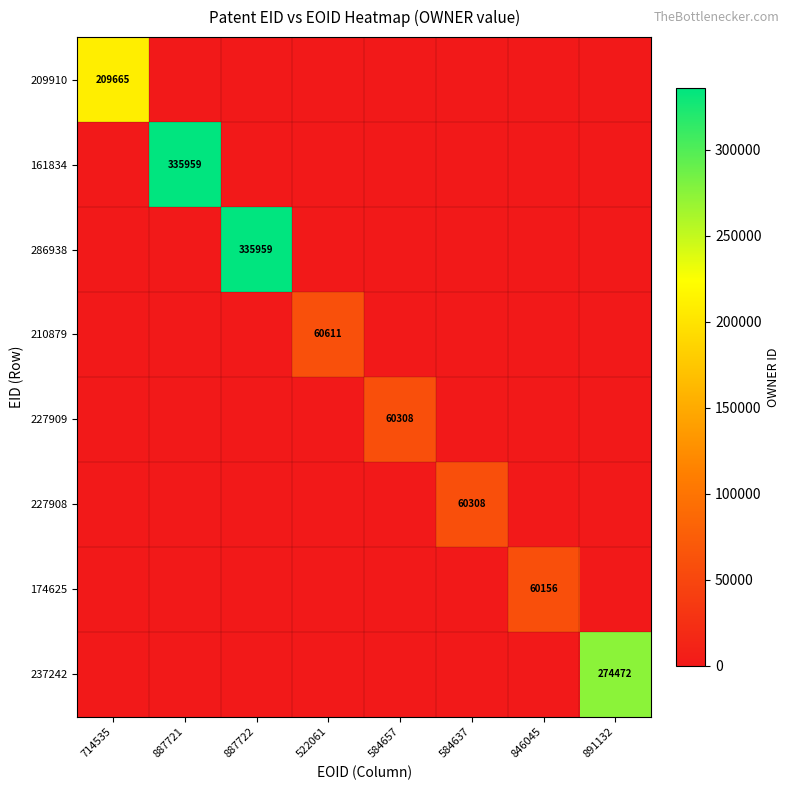

Rank the series at 584657 from highest to lowest value.

227909, 209910, 161834, 286938, 210879, 227908, 174625, 237242